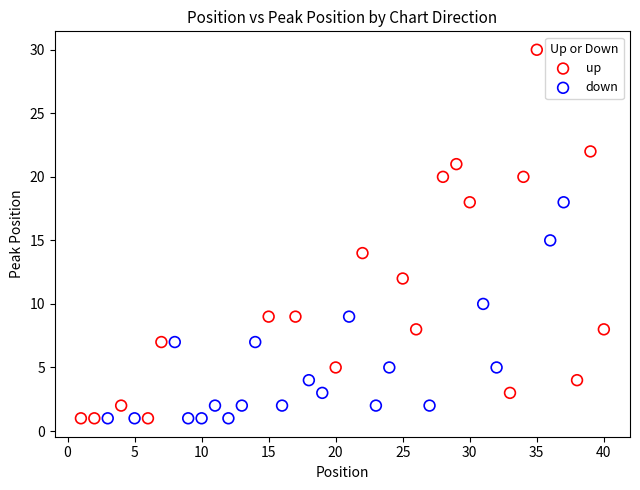

Which series contains the highest Y value?

up